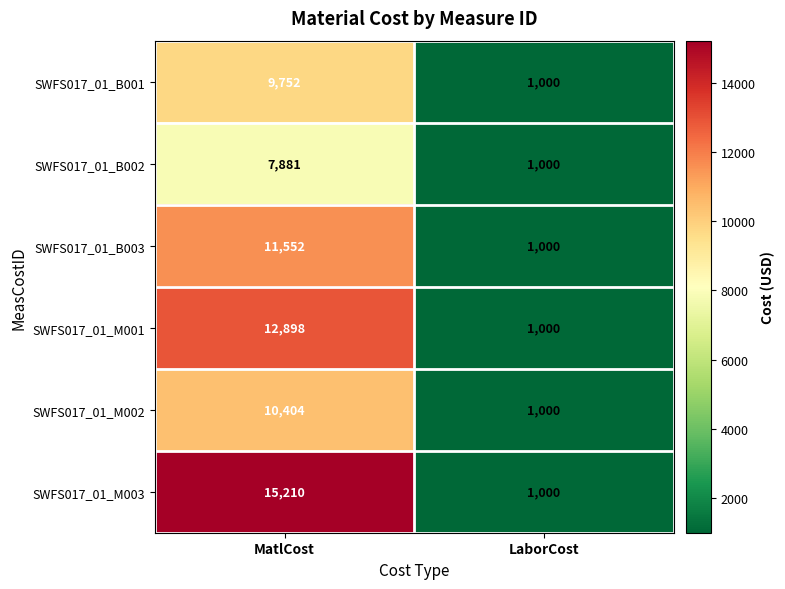

What is the average value of the SWFS017_01_B003 series?

6276